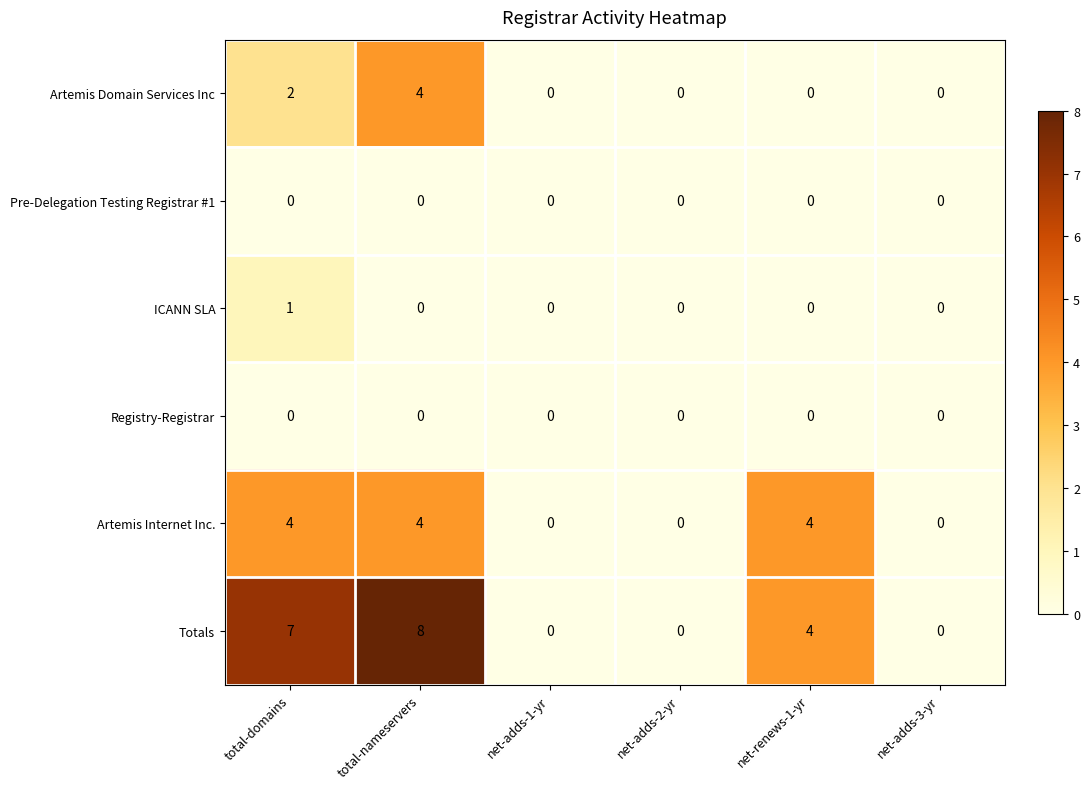

At which category is the sum across all series the highest?

total-nameservers